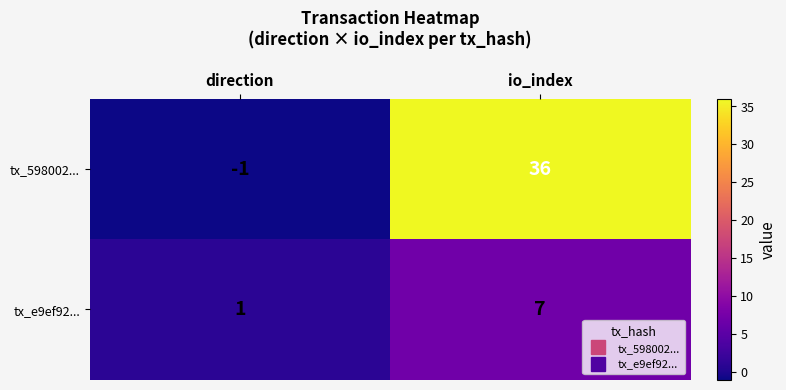

At how many categories does at least one series exceed 16?

1